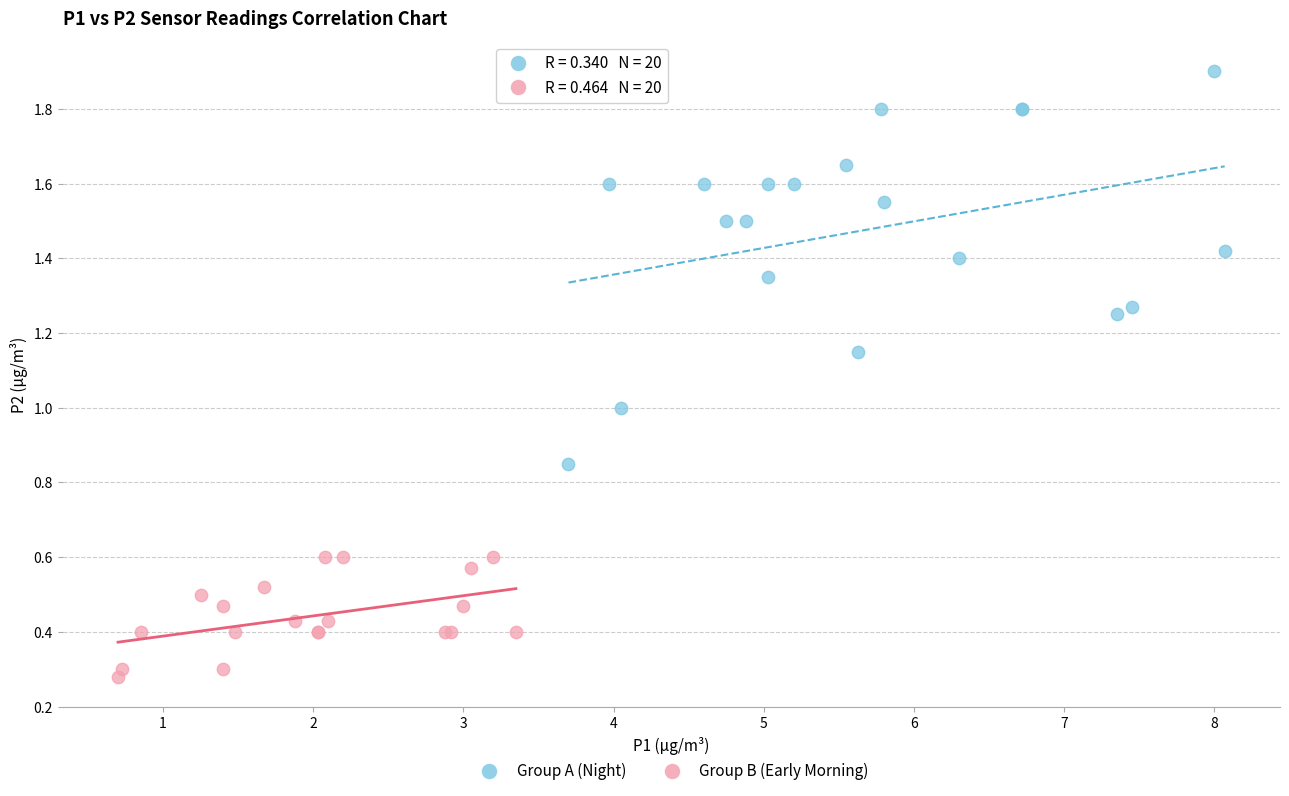

Which series contains the lowest Y value?

Group B (Early Morning)